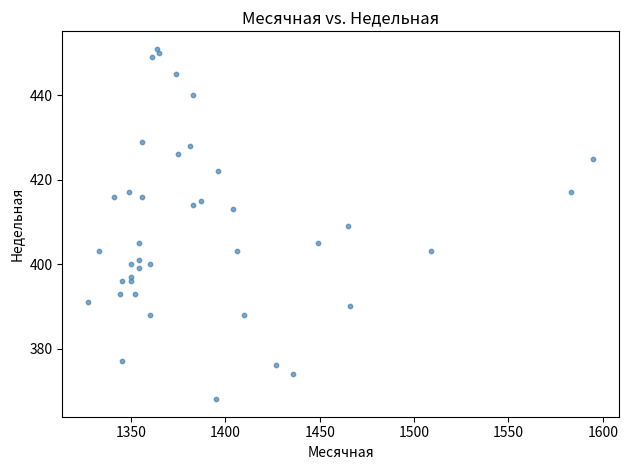

What is the range of Y values (max minus min)?

83